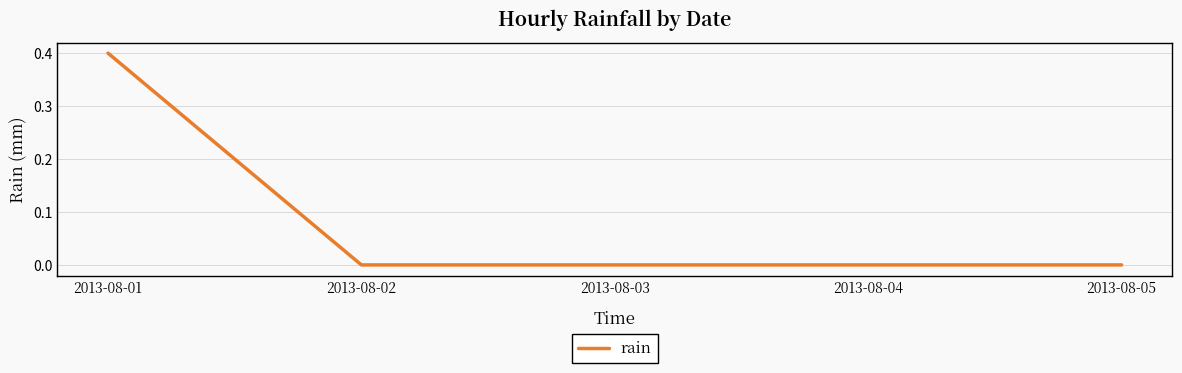

What is the difference between the maximum and minimum values?

0.4